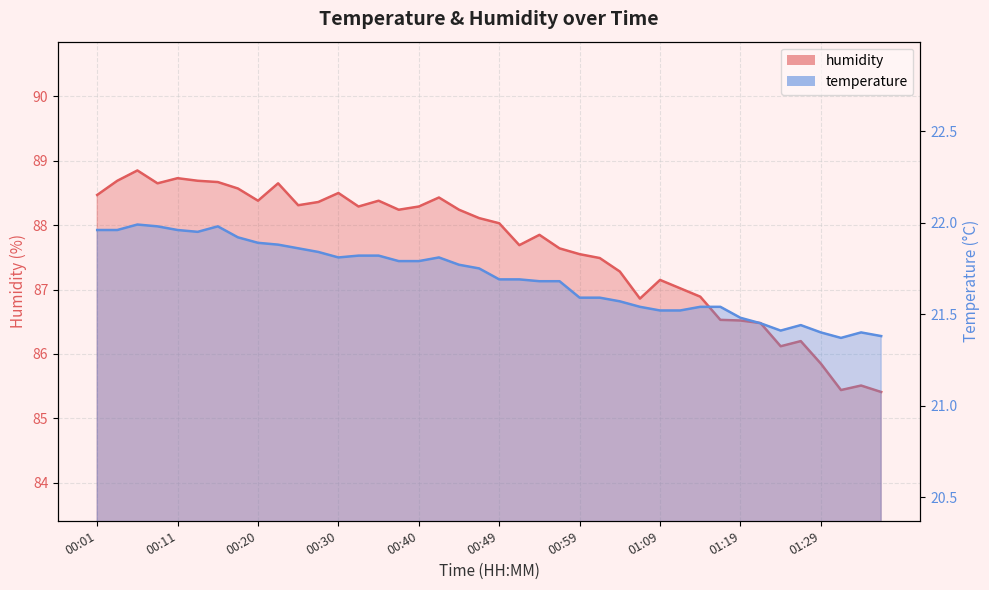

Is the value of temperature at 01:17 greater than the value of humidity at 00:25?

No